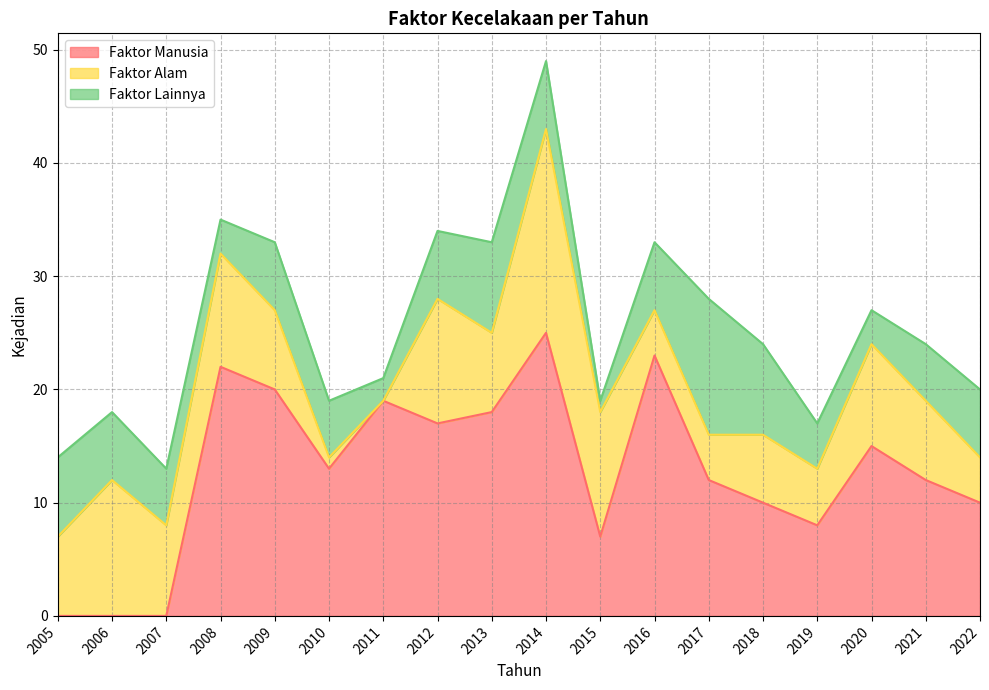

In Faktor Manusia, how many points are lower than both neighbors (excluding endpoints)?

4